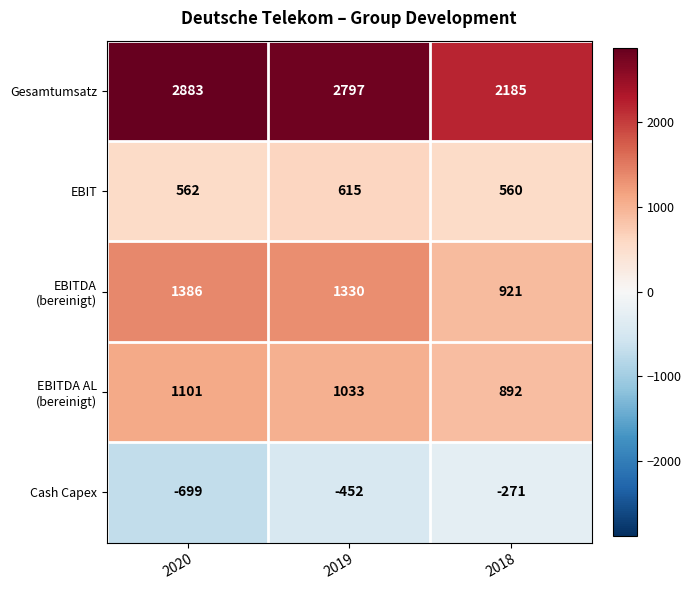

Which series has the widest spread of values?

Gesamtumsatz